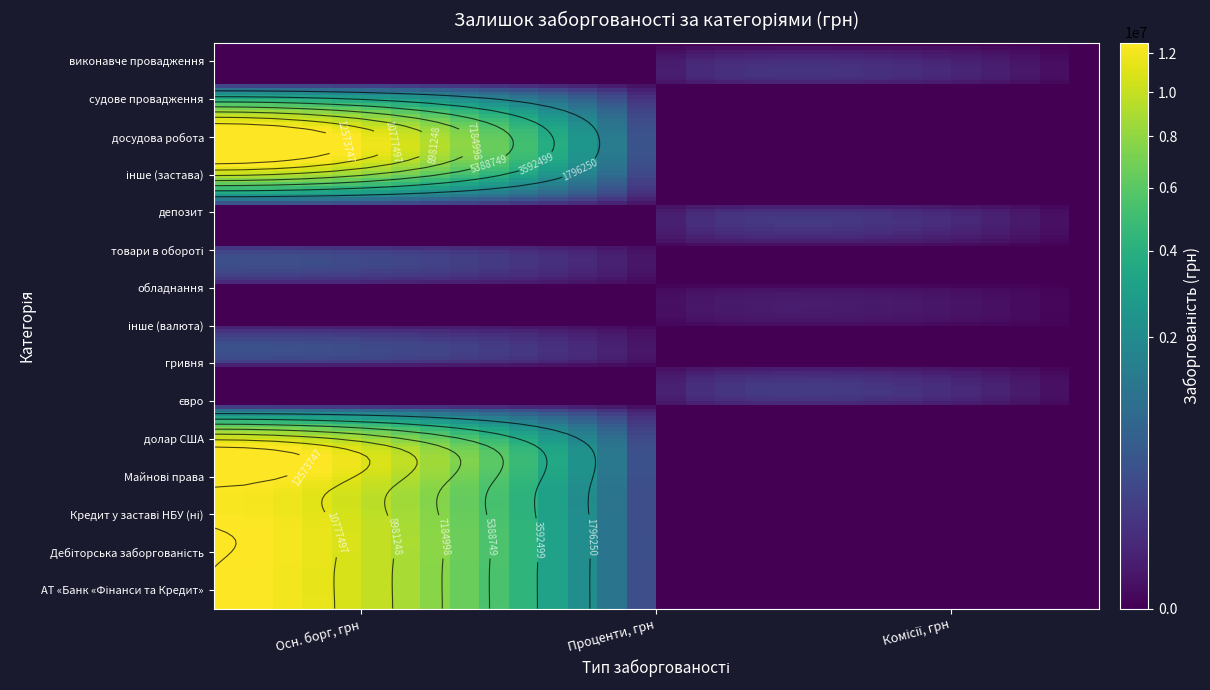

What is the highest value of the досудова робота series?

12573746.6